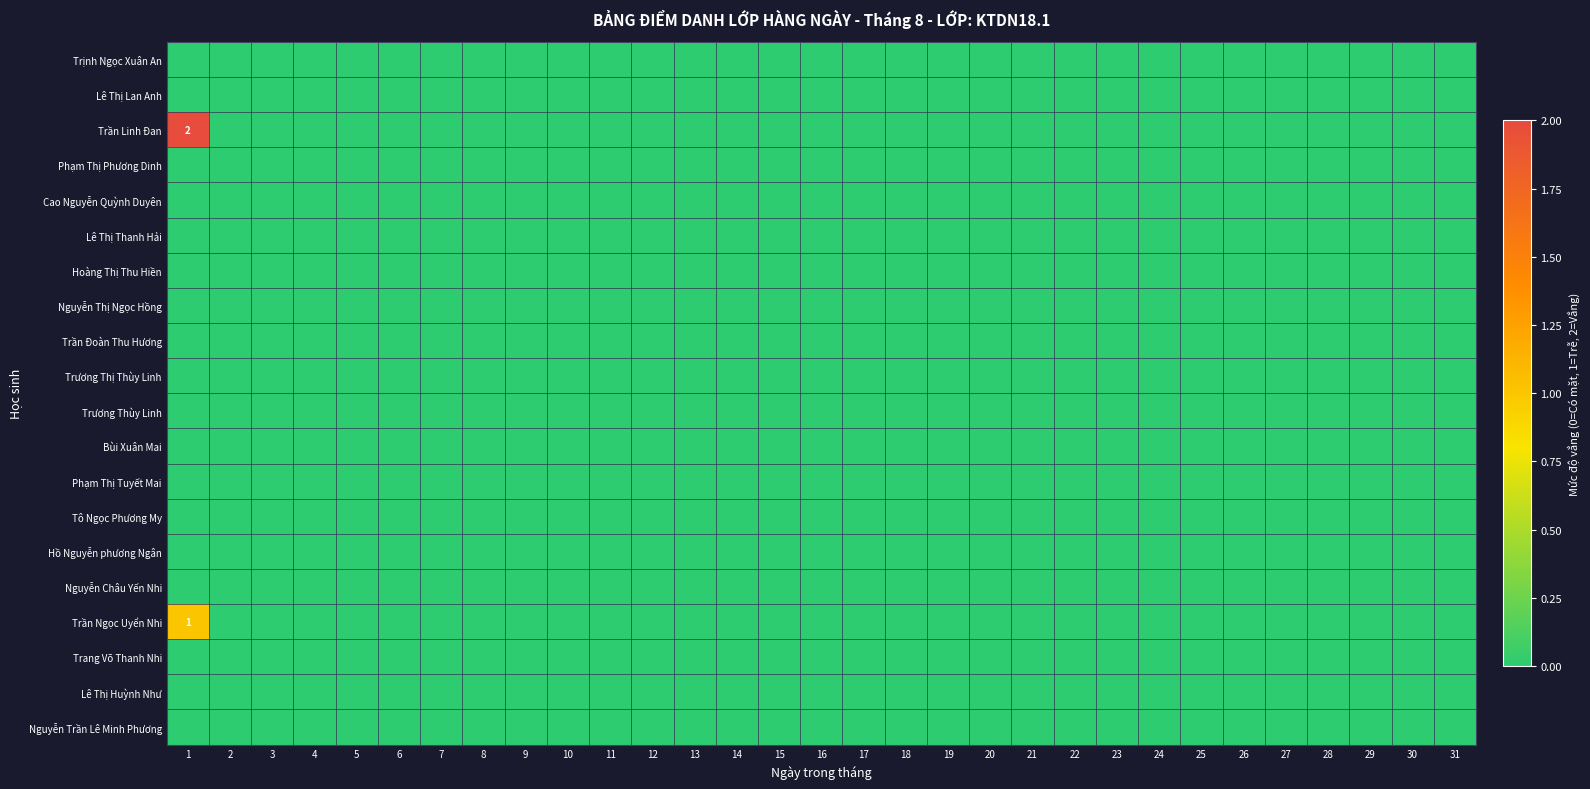

Which series has the widest spread of values?

Trần Linh Đan